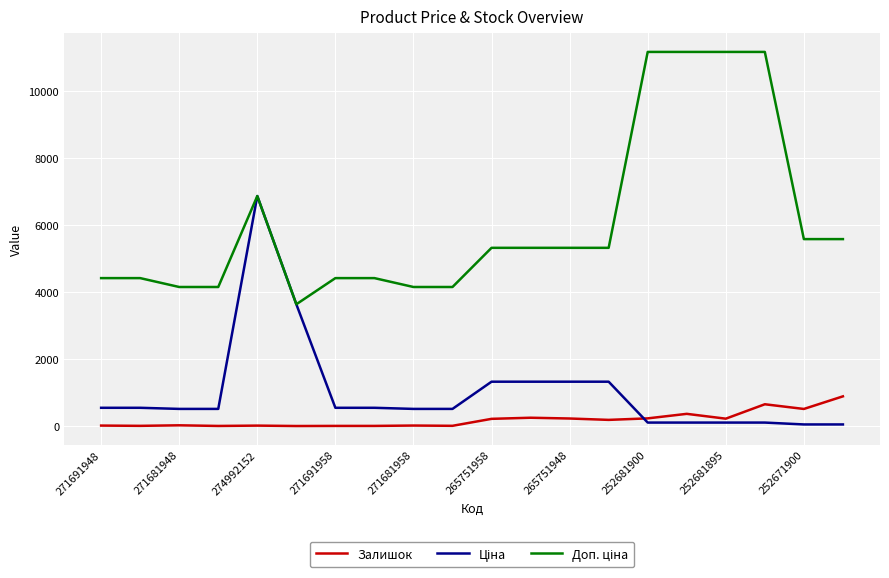

What is the maximum value shown in the chart?

11169.0